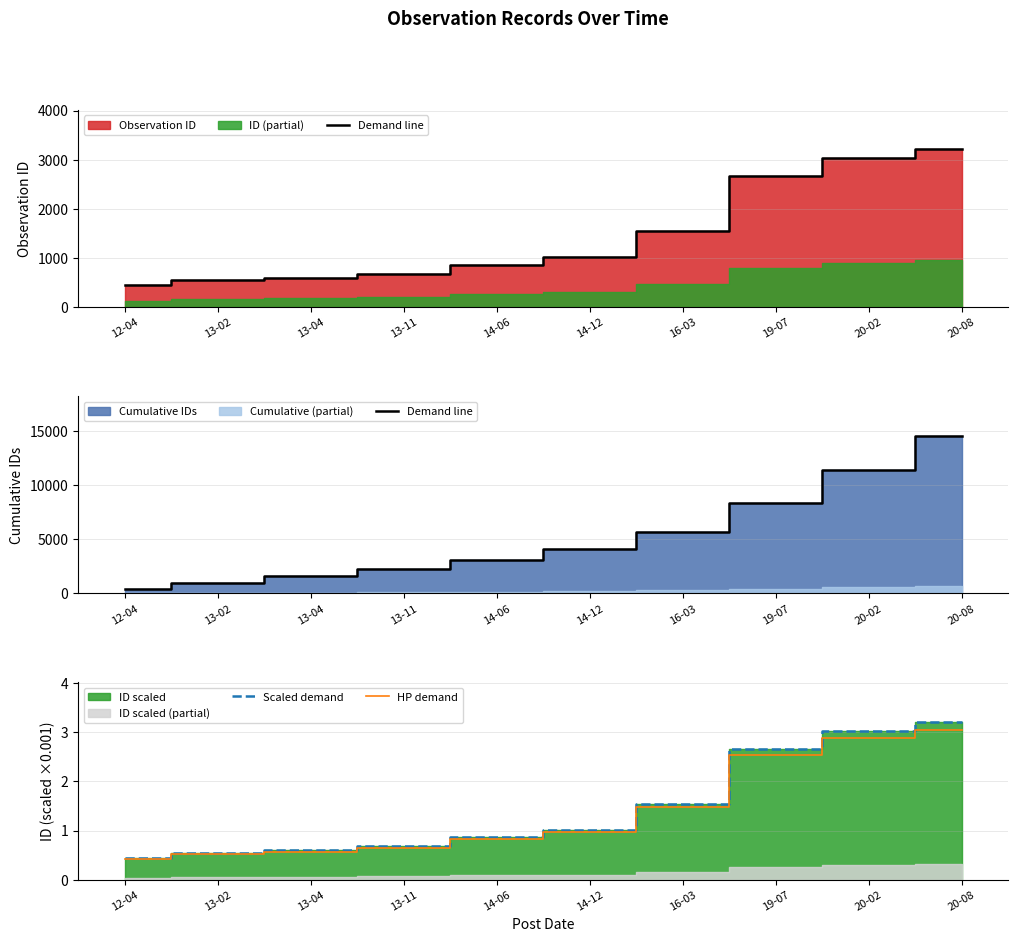

What is the label of the 6th point from the left?

14-12